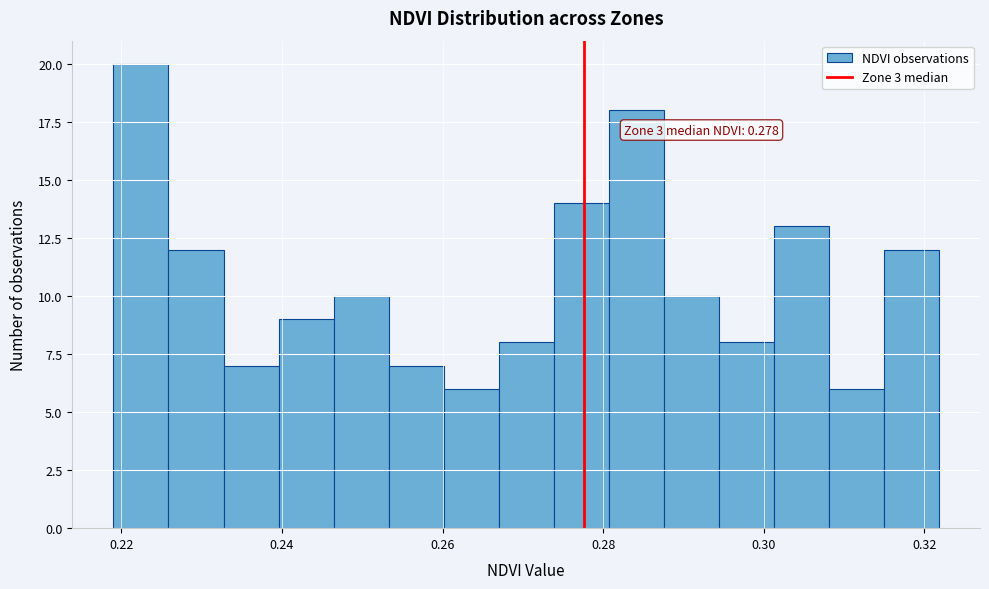

Read against the x-axis, roughly where is the centre of the tallest bar?

0.222